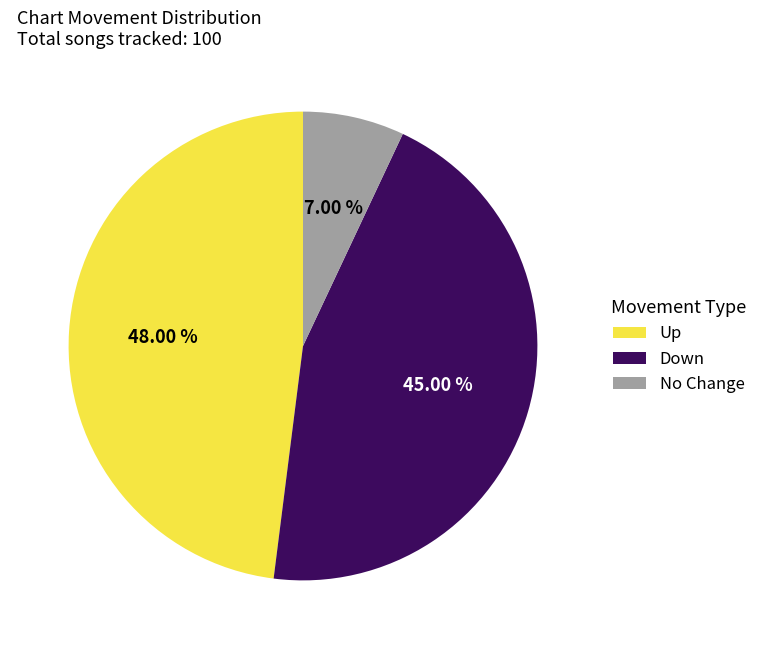

Which slice is the smallest?

No Change